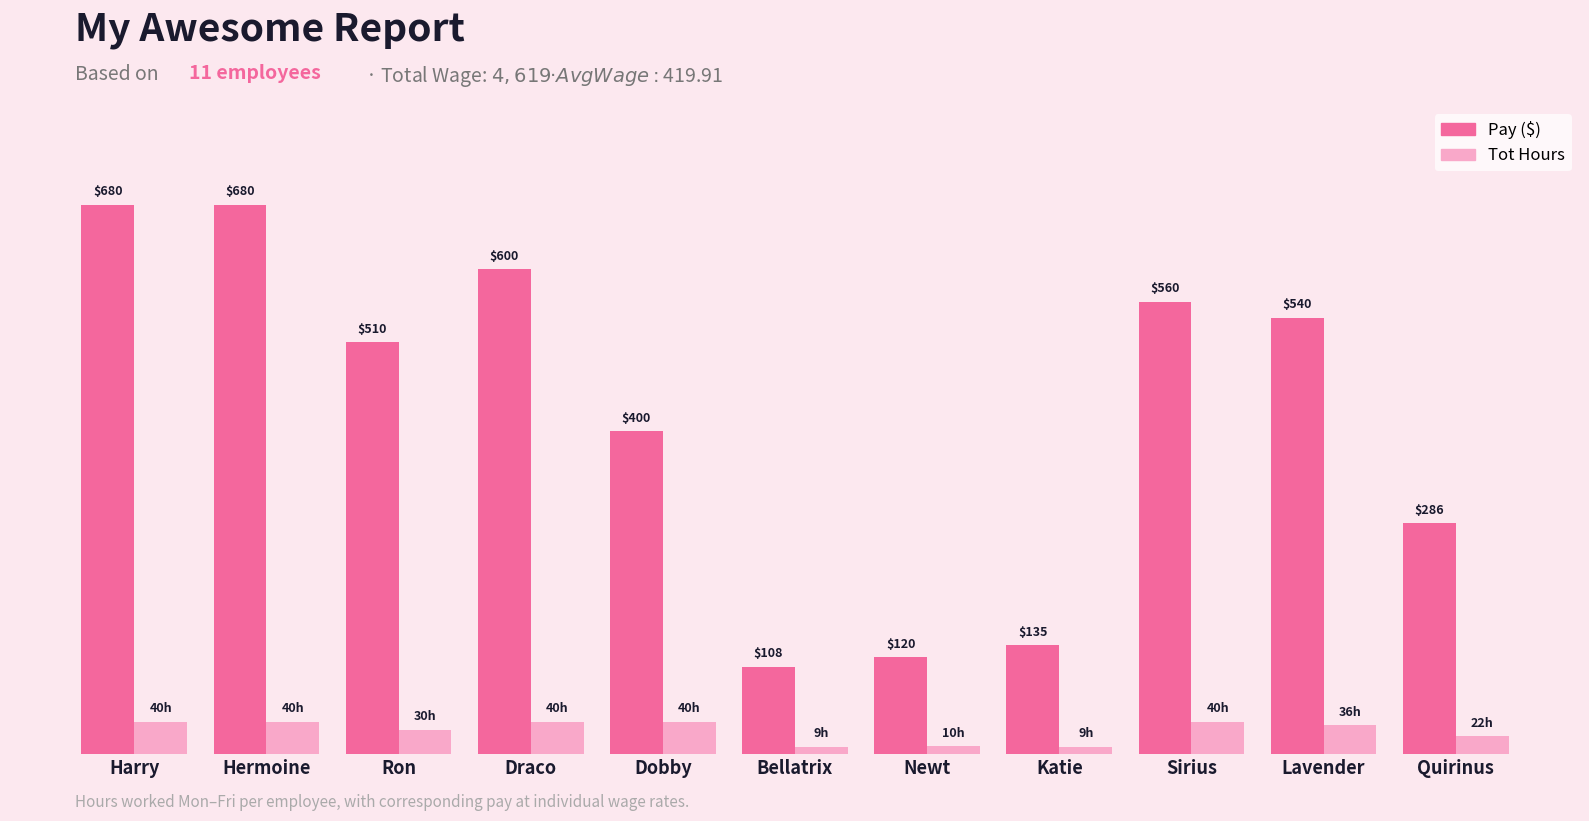

Are the bars horizontal?

No